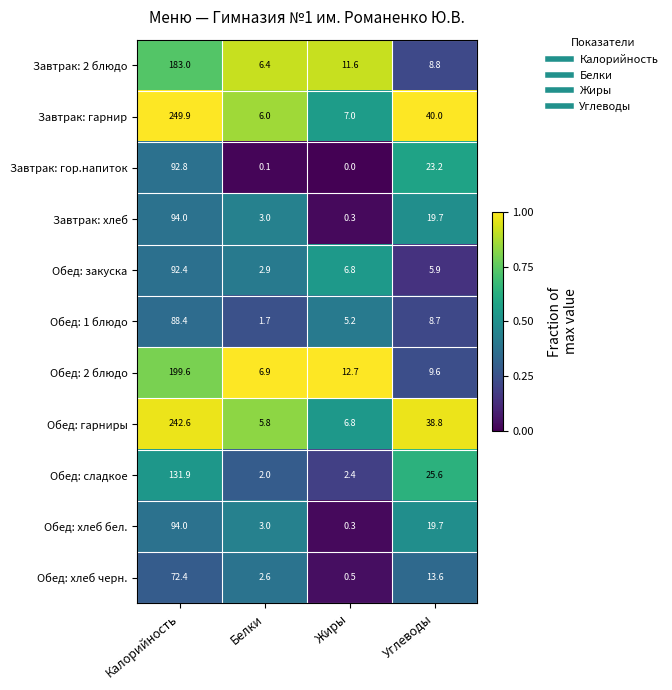

Where does the Обед: хлеб бел. series first go above 19?

Калорийность